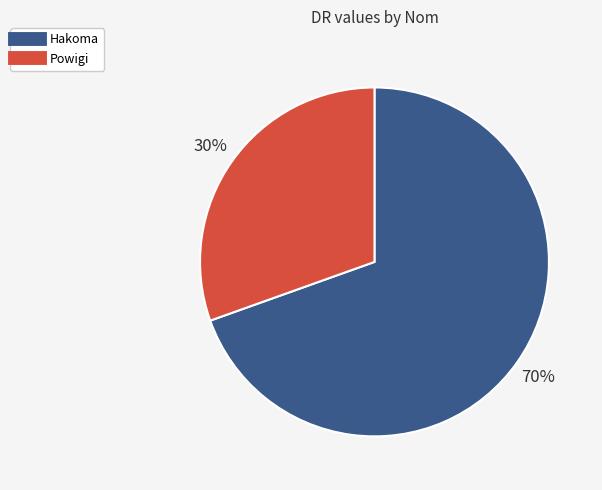

Which slice is the smallest?

Powigi